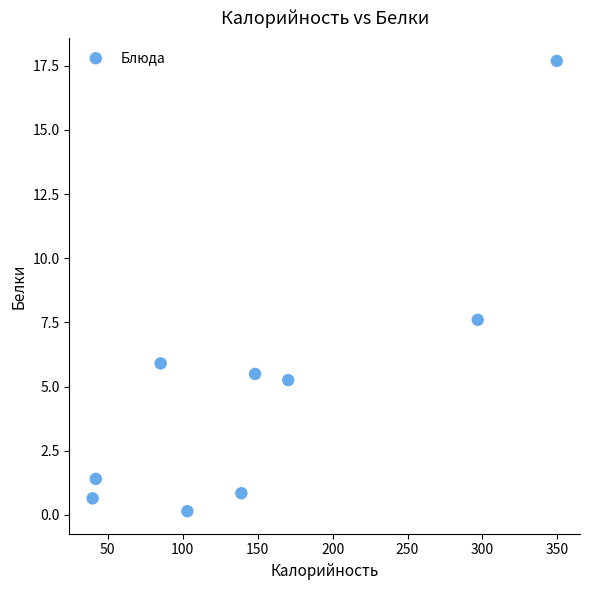

What is the average Y value?

5.0